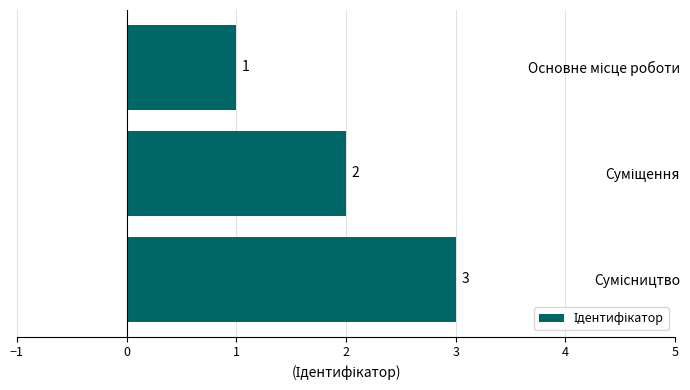

What is the maximum value shown in the chart?

3